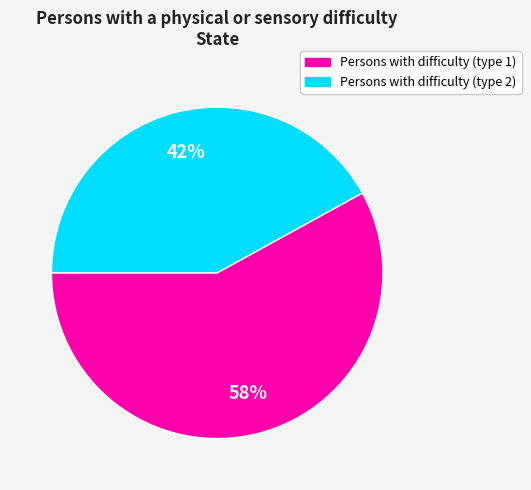

To the nearest percent, what is the difference between the largest and smallest slice percentages?

16%